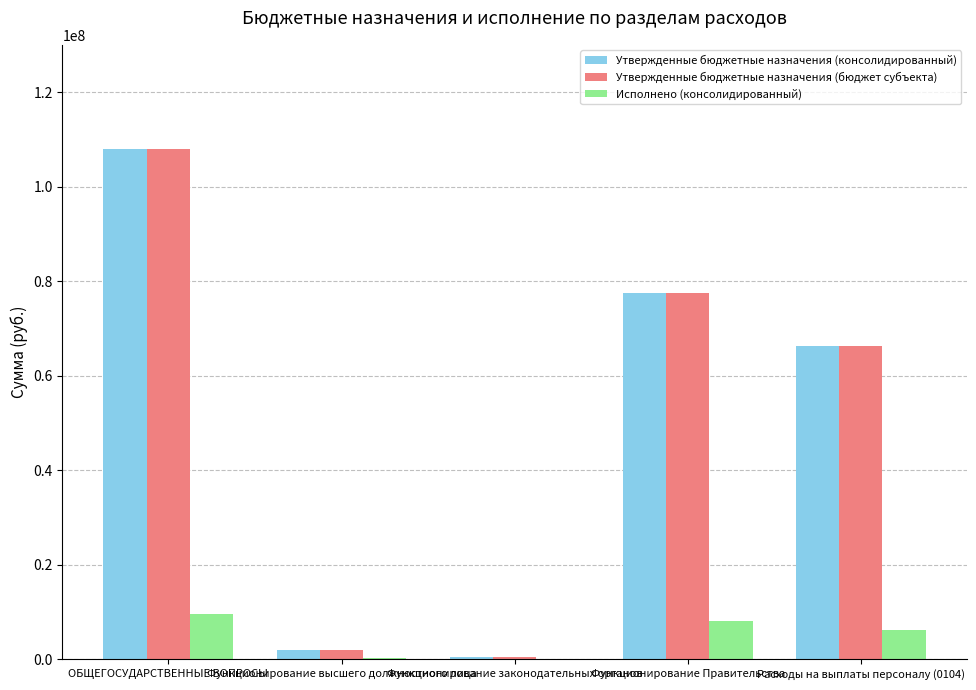

What is the maximum value shown in the chart?

108044913.0